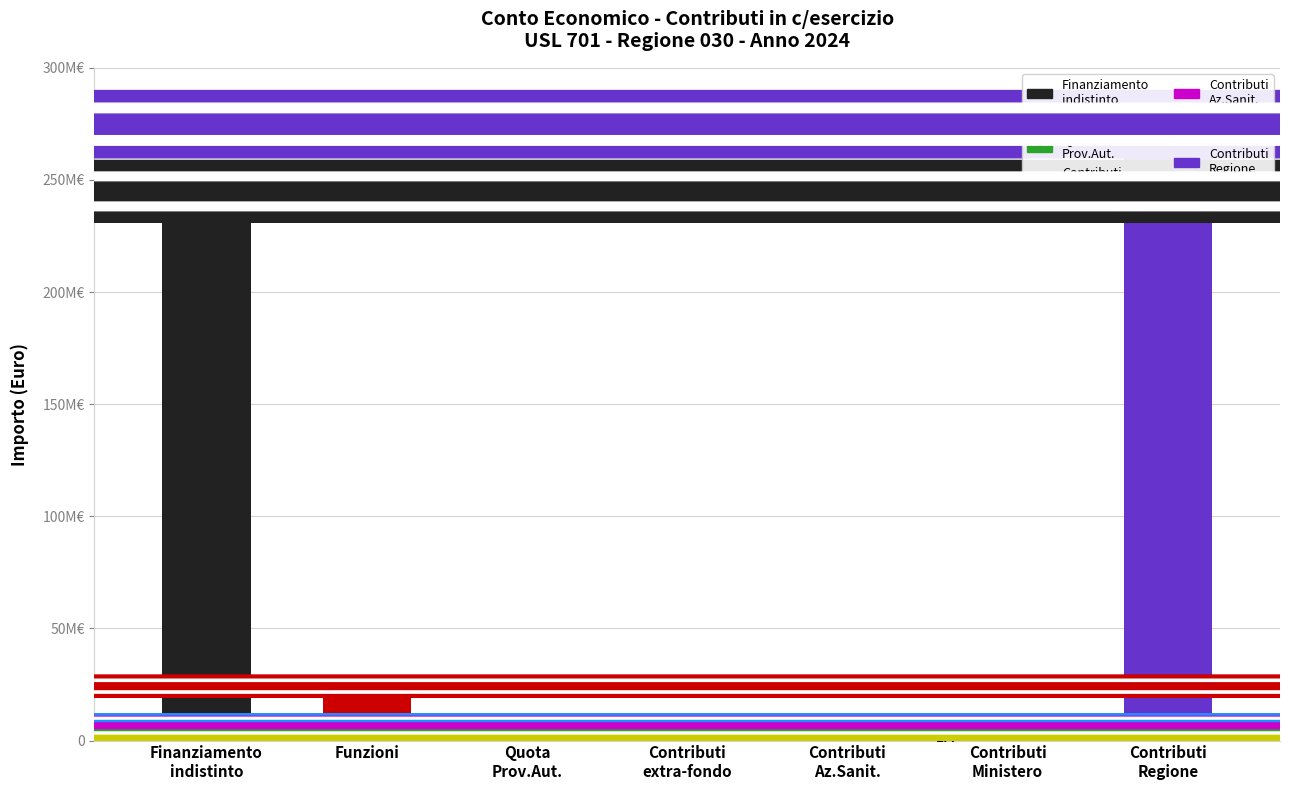

Are the bars horizontal?

No